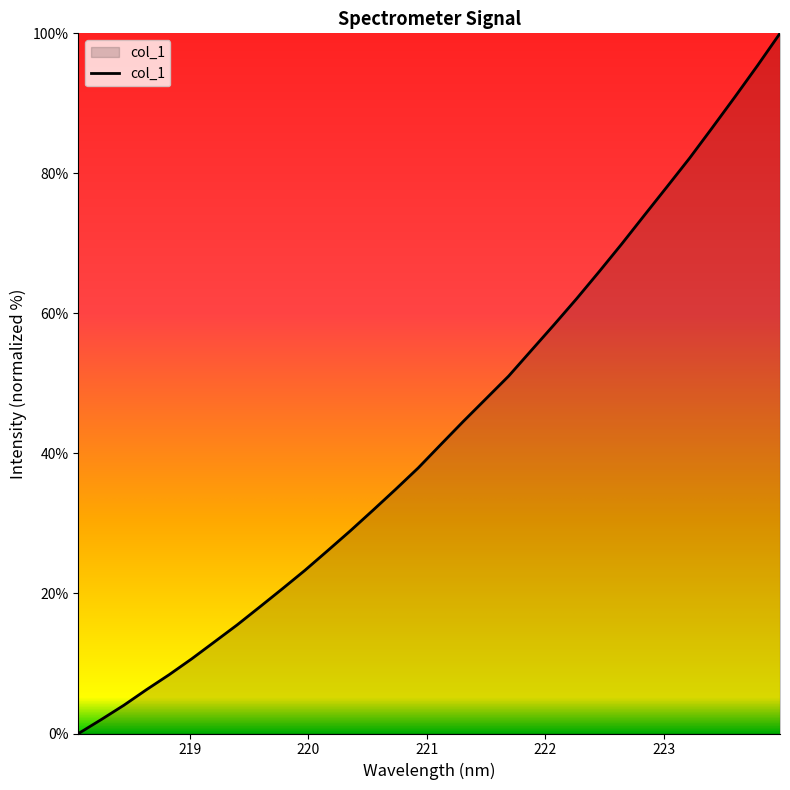

What is the maximum value shown in the chart?

100.0